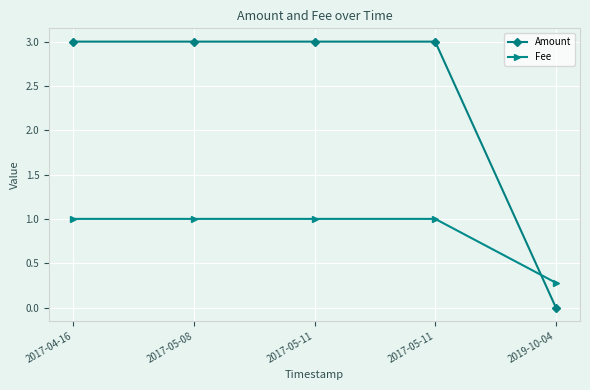

True or false: Fee and Amount cross at least once.

True